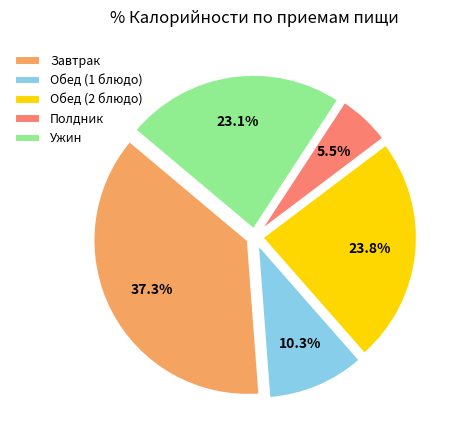

Do Ужин and Полдник together represent more than half of the pie?

No